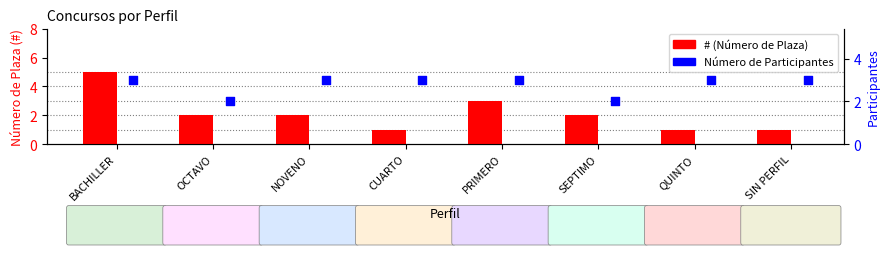

Which series contains the highest Y value?

# (Número de Plaza)